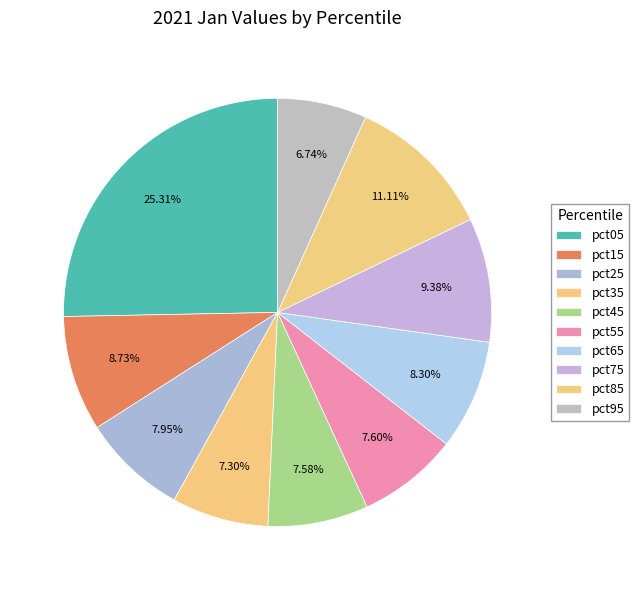

How many slices are in this pie chart?

10